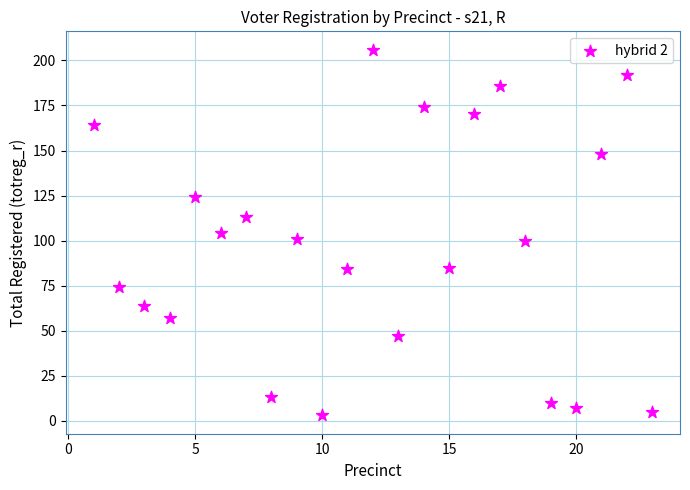

What is the range of Y values (max minus min)?

203